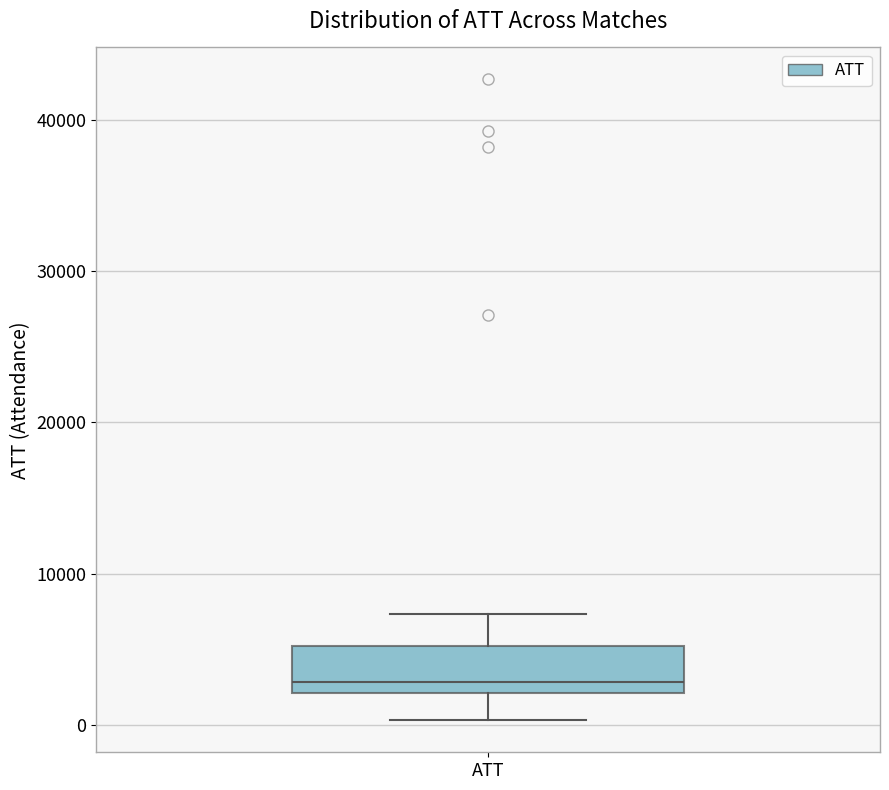

Transcribe this box plot: give where the median line is, the range the box spans, and where the two whiskers end, as read against the y-axis. The values are not printed on the chart, so give them approximately, as read against the axis.

median 3000, box 2000 to 5000, whiskers 0 to 7000